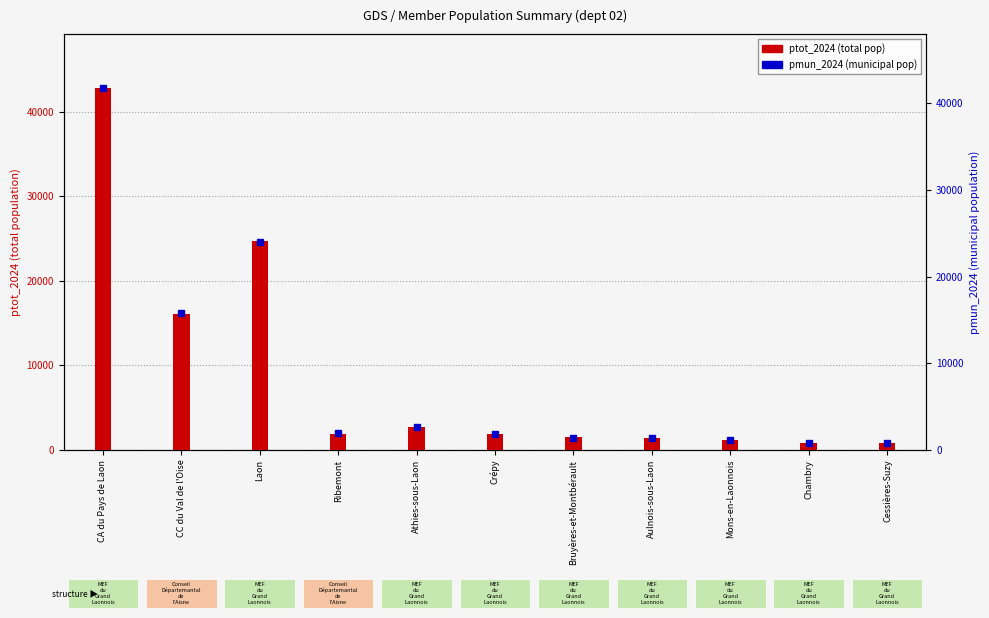

What is the sum of all ptot_2024 values?

95682